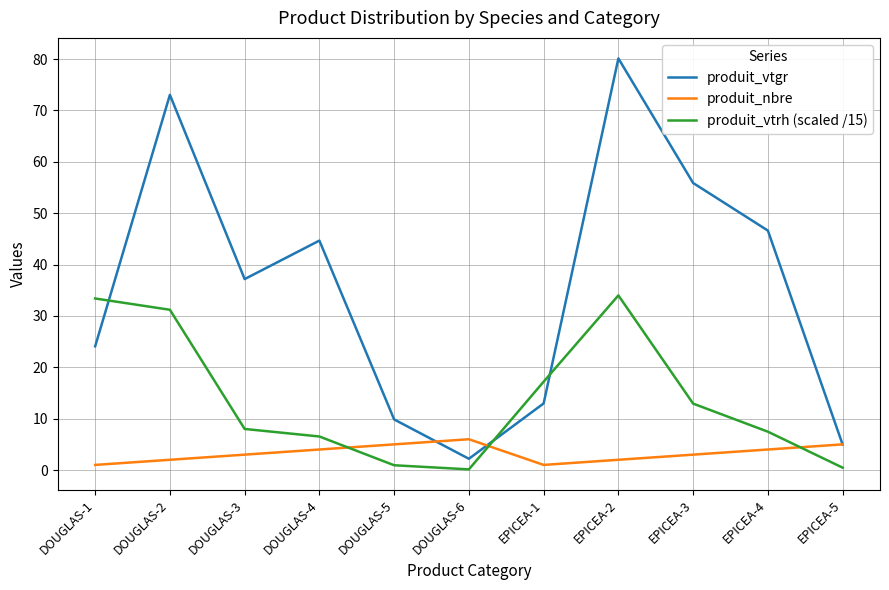

Rank the series by their average value, from lowest to highest.

produit_nbre, produit_vtrh (scaled /15), produit_vtgr